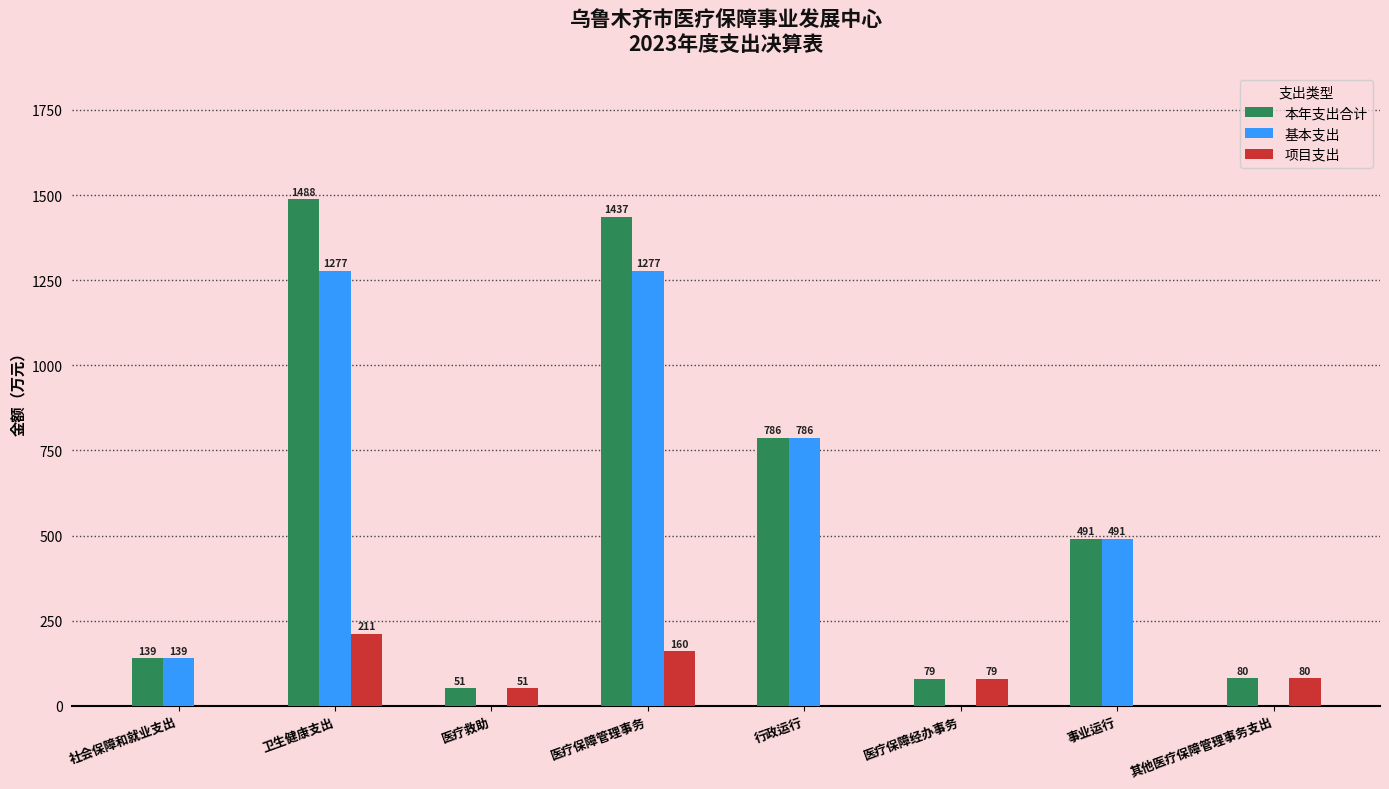

The 本年支出合计 series shows 822.0 at 事业运行. True or false?

False